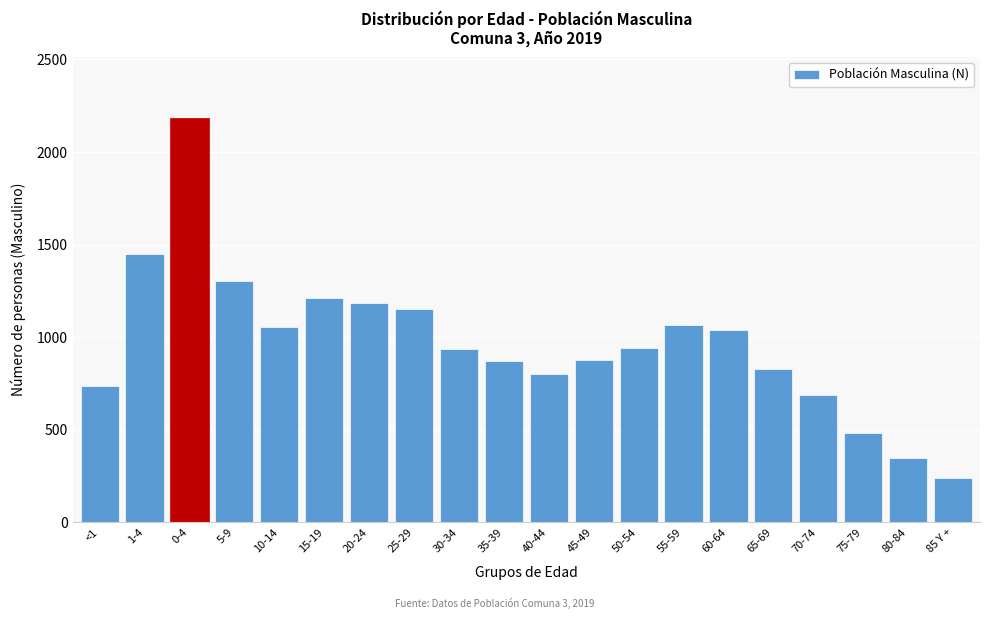

What is the label of the 1st bar from the left?

<1